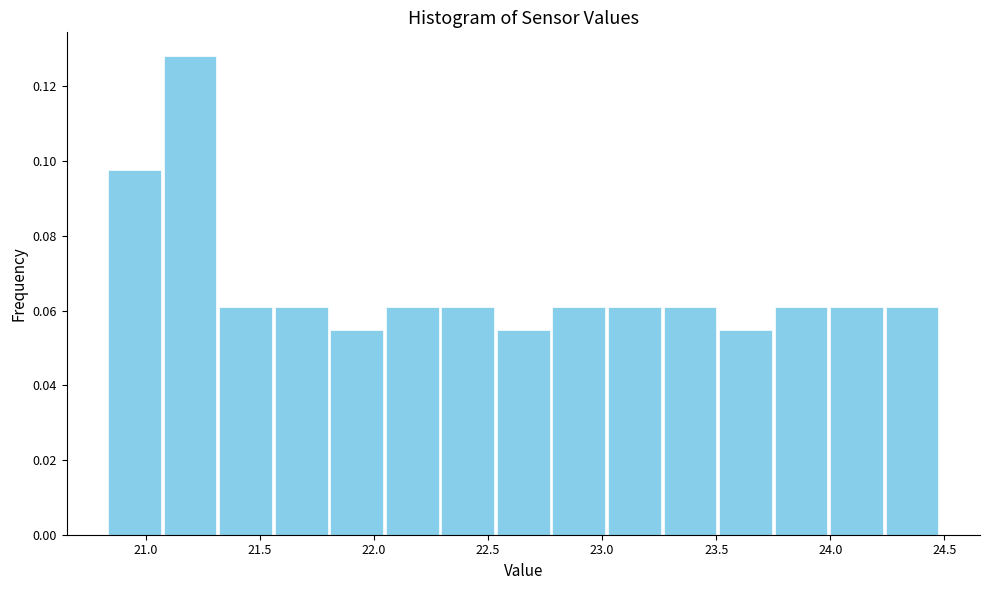

Reading left to right, list every bar in this chart as the range it spans on the x-axis followed by its height. Neither the bar edges nor the heights are printed on the chart, so give them approximately, as read against the axes.

20.85 to 21.05: 0.098
21.05 to 21.30: 0.128
21.30 to 21.55: 0.060
21.55 to 21.80: 0.060
21.80 to 22.05: 0.054
22.05 to 22.30: 0.060
22.30 to 22.55: 0.060
22.55 to 22.80: 0.054
22.80 to 23.00: 0.060
23.00 to 23.25: 0.060
23.25 to 23.50: 0.060
23.50 to 23.75: 0.054
23.75 to 24.00: 0.060
24.00 to 24.25: 0.060
24.25 to 24.50: 0.060